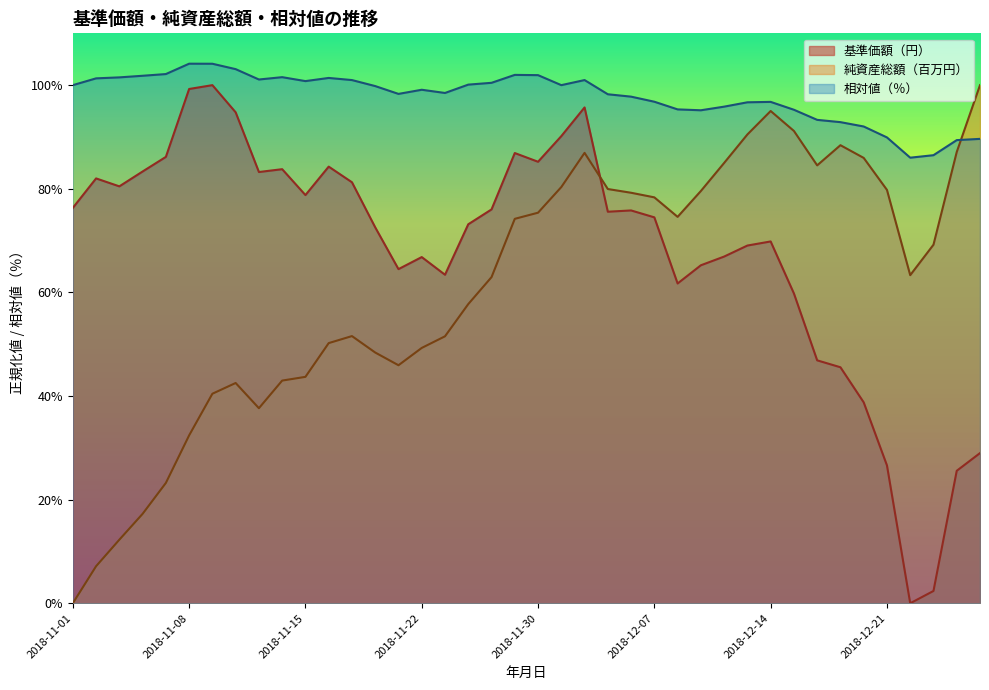

Where does the 相対値（％） series first go above 99?

2018-11-01